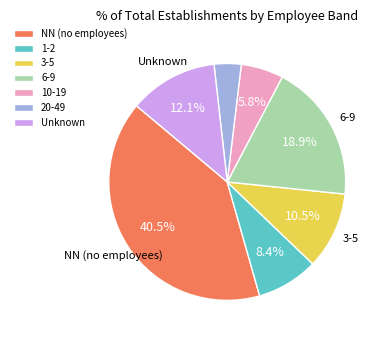

What is the largest slice in the pie chart?

NN (no employees)